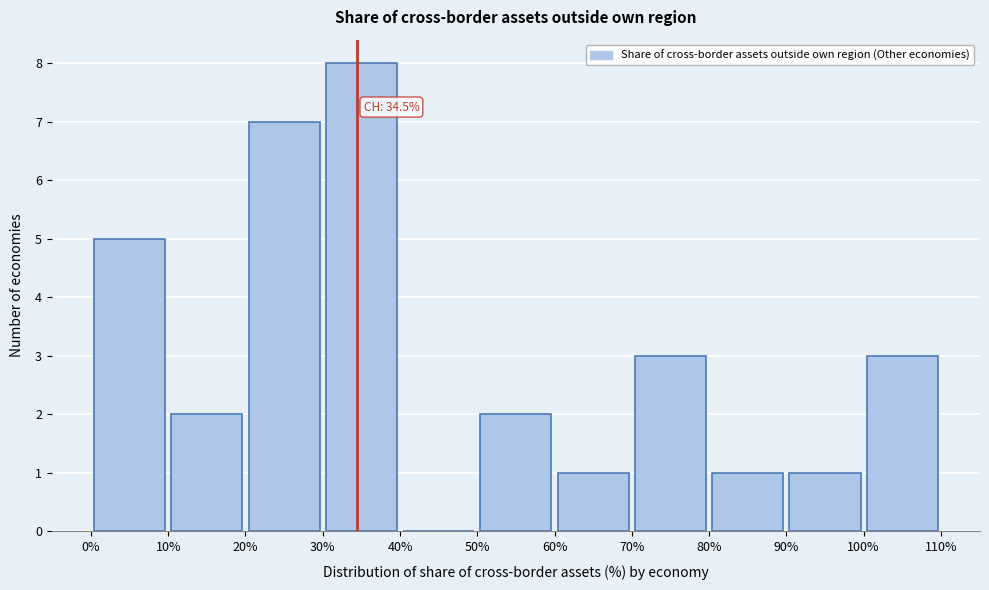

Over which range of the x-axis is the bar tallest?

30% to 40%